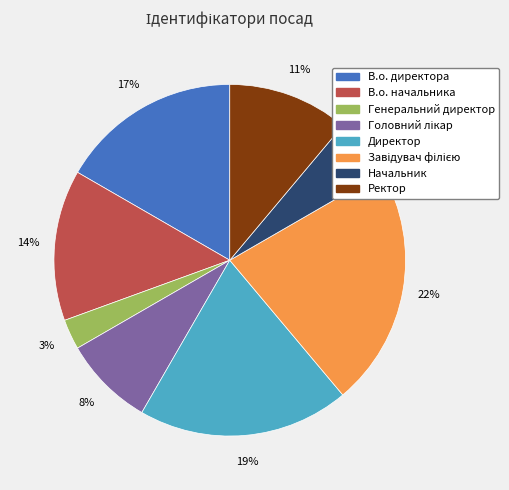

Between Директор and Начальник, which is larger?

Директор